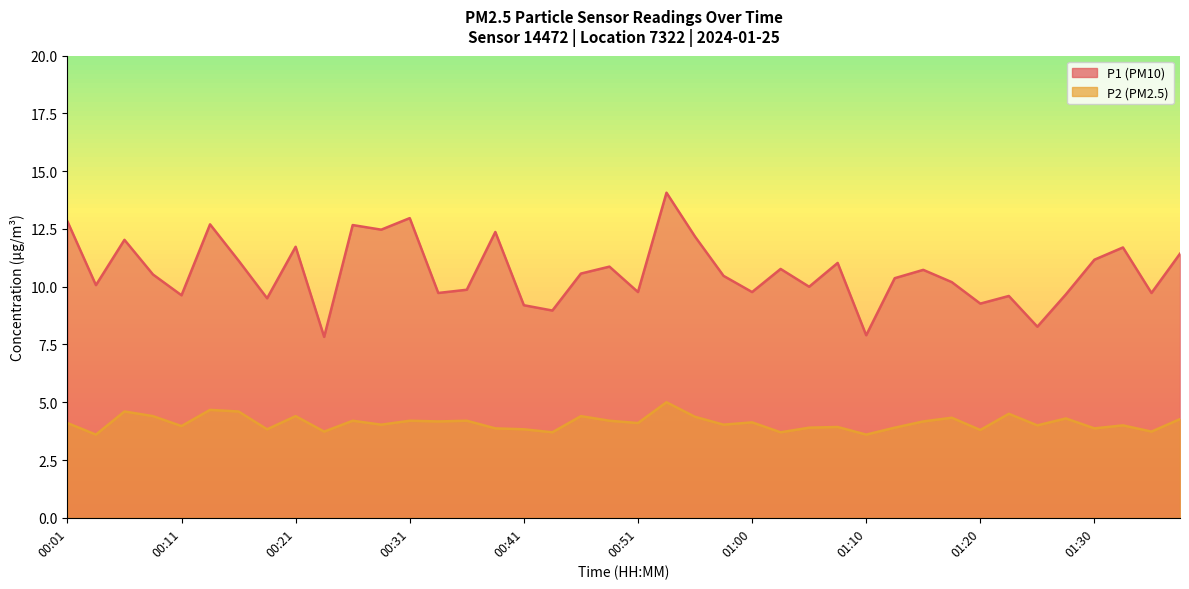

Reading left to right, transcribe all the data shown in this chart.

P1: 12.8	10.1	12.0	10.5	9.6	12.7	11.1	9.5	11.7	7.8	12.7	12.5	13.0	9.7	9.9	12.4	9.2	9.0	10.6	10.9	9.8	14.1	12.2	10.5	9.8	10.8	10.0	11.0	7.9	10.4	10.7	10.2	9.3	9.6	8.3	9.7	11.2	11.7	9.7	11.4
P2: 4.1	3.6	4.6	4.4	4.0	4.7	4.6	3.8	4.4	3.7	4.2	4.0	4.2	4.2	4.2	3.9	3.8	3.7	4.4	4.2	4.1	5.0	4.4	4.0	4.1	3.7	3.9	3.9	3.6	3.9	4.2	4.3	3.8	4.5	4.0	4.3	3.9	4.0	3.7	4.3